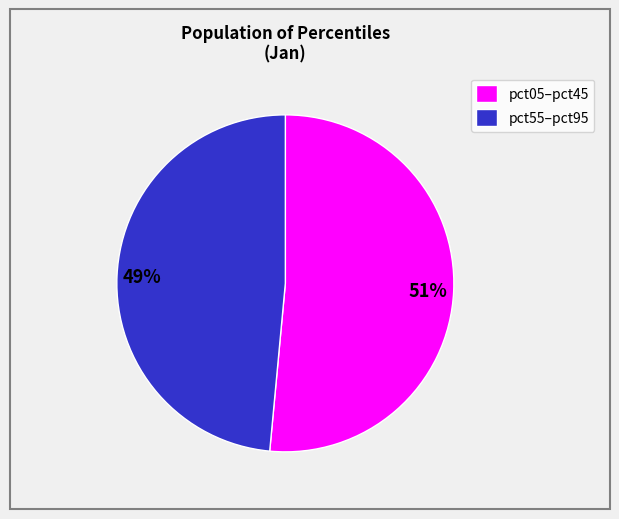

Between pct55–pct95 and pct05–pct45, which is larger?

pct05–pct45